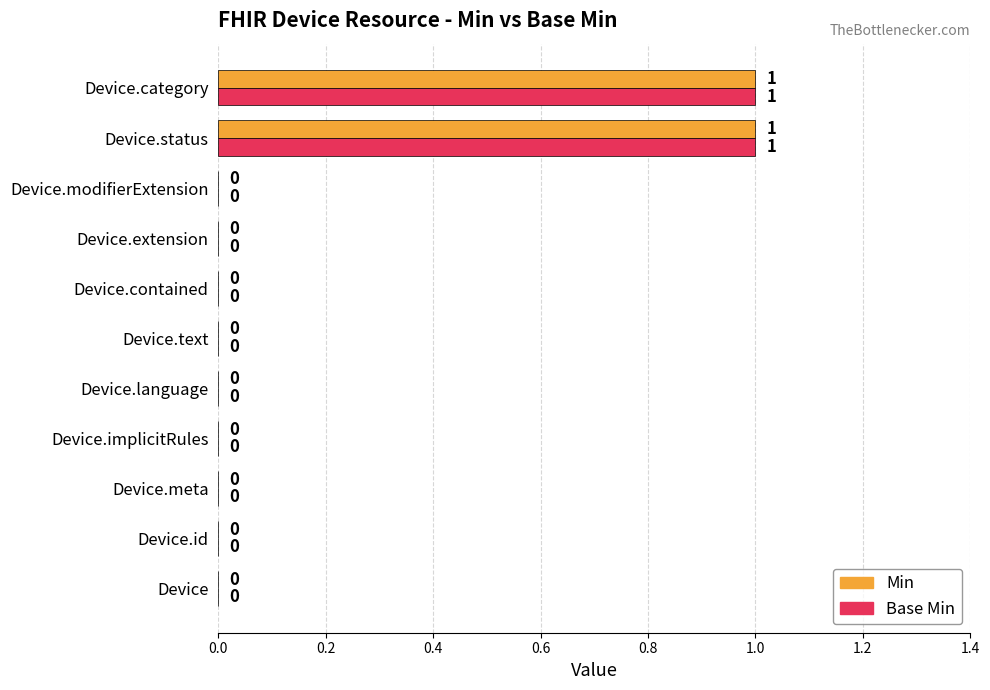

Is it true that Min equals 1 at Device.category?

True